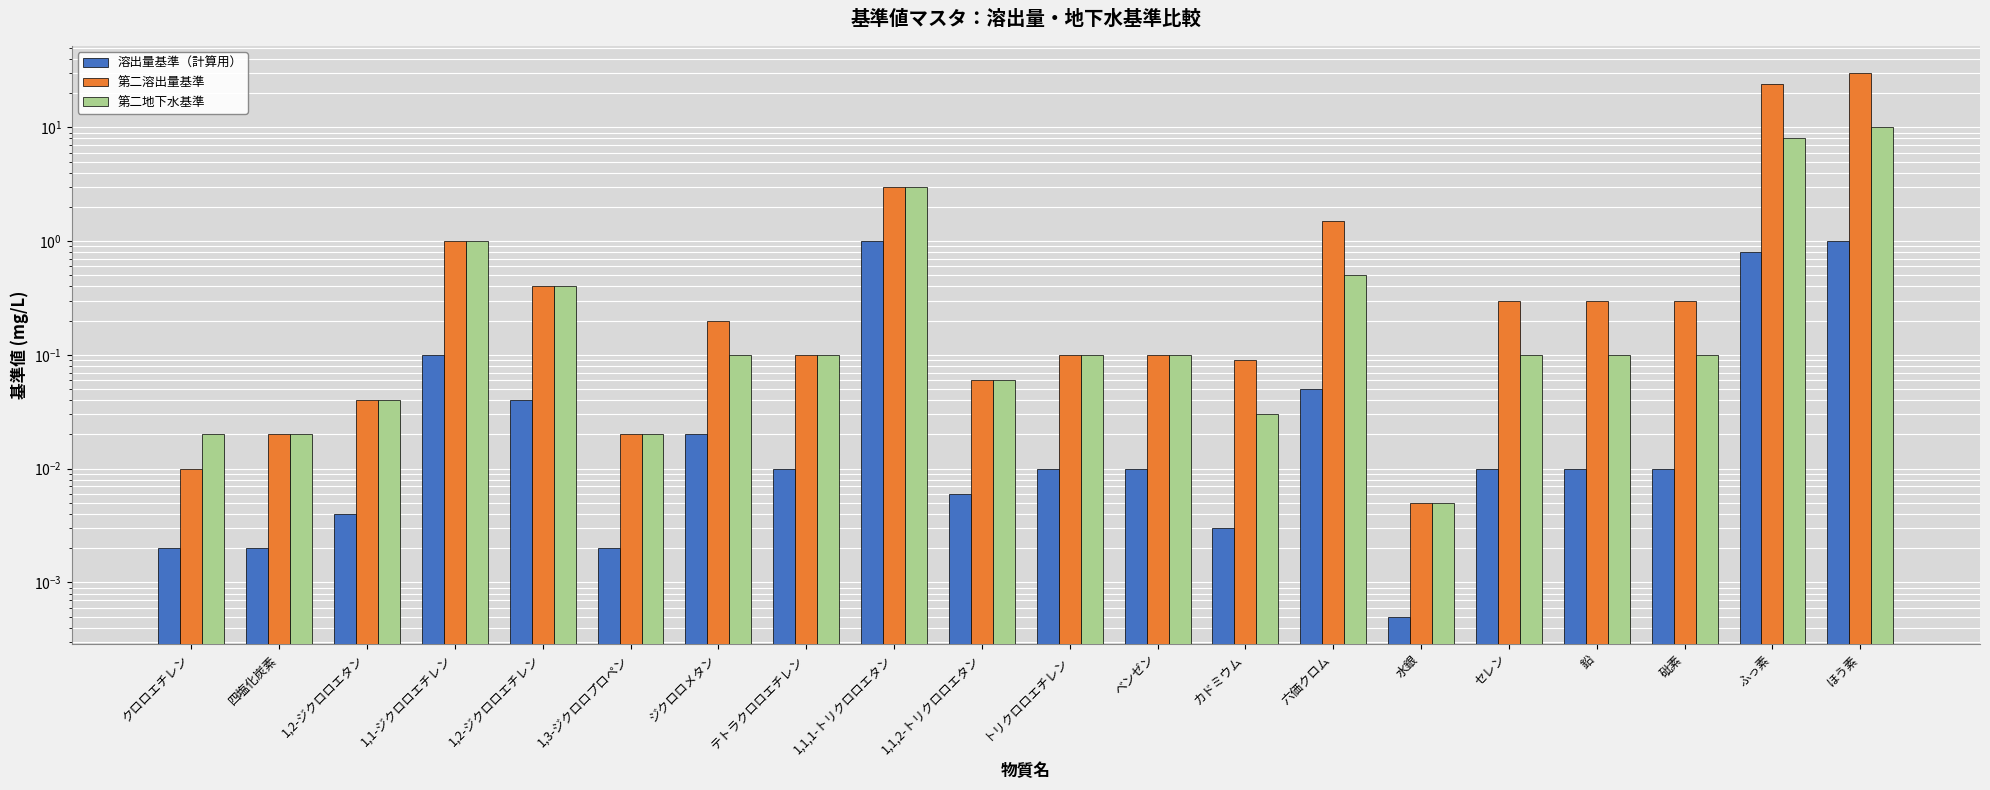

List the labels in order of 溶出量基準（計算用） value, smallest first.

水銀, クロロエチレン, 四塩化炭素, 1,3-ジクロロプロペン, カドミウム, 1,2-ジクロロエタン, 1,1,2-トリクロロエタン, テトラクロロエチレン, トリクロロエチレン, ベンゼン, セレン, 鉛, 砒素, ジクロロメタン, 1,2-ジクロロエチレン, 六価クロム, 1,1-ジクロロエチレン, ふっ素, 1,1,1-トリクロロエタン, ほう素